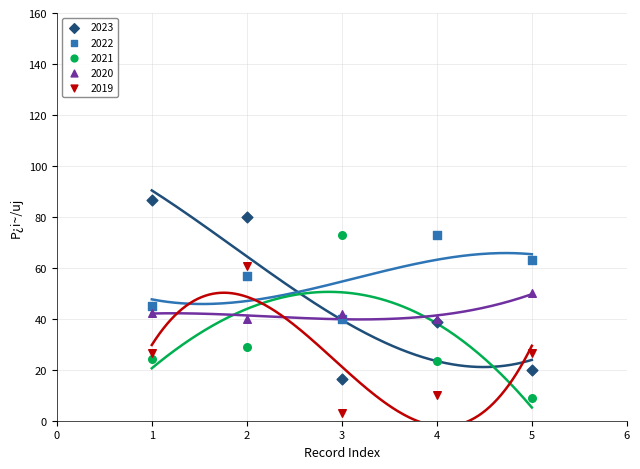

Which series contains the highest Y value?

2023